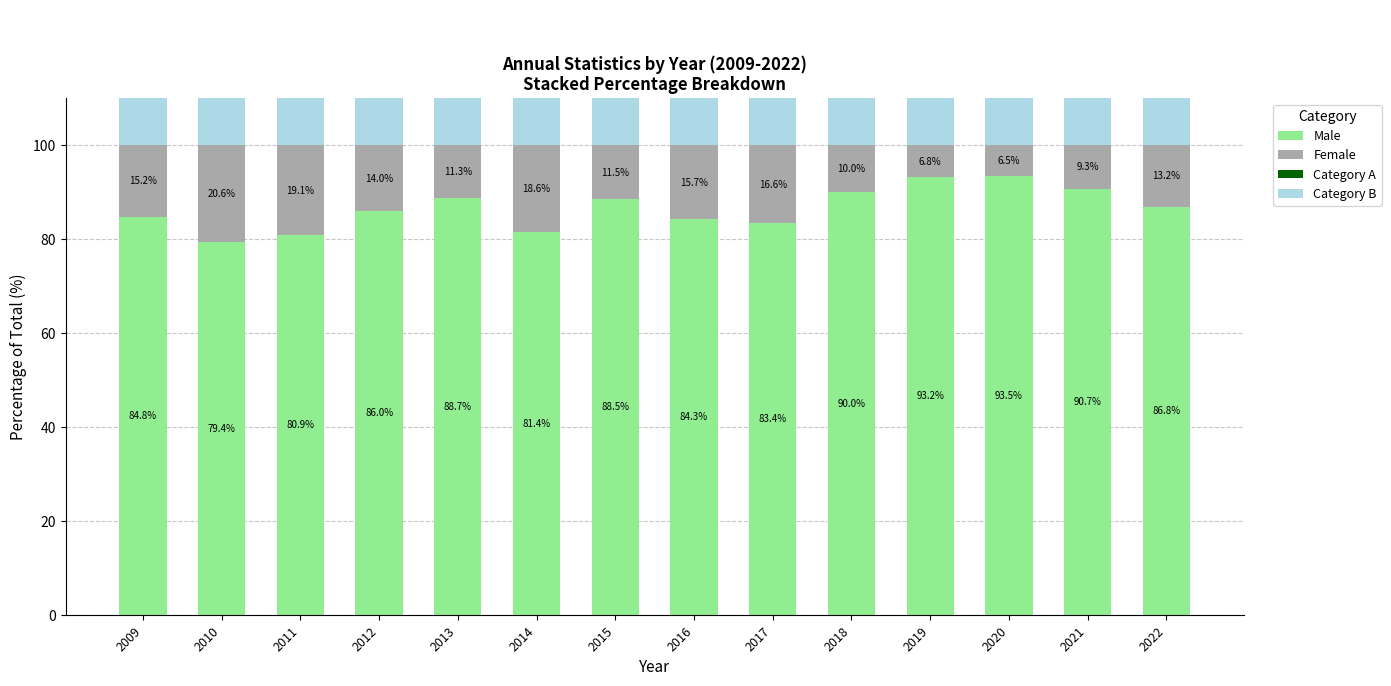

What is the sum of all Category A values?

637.1